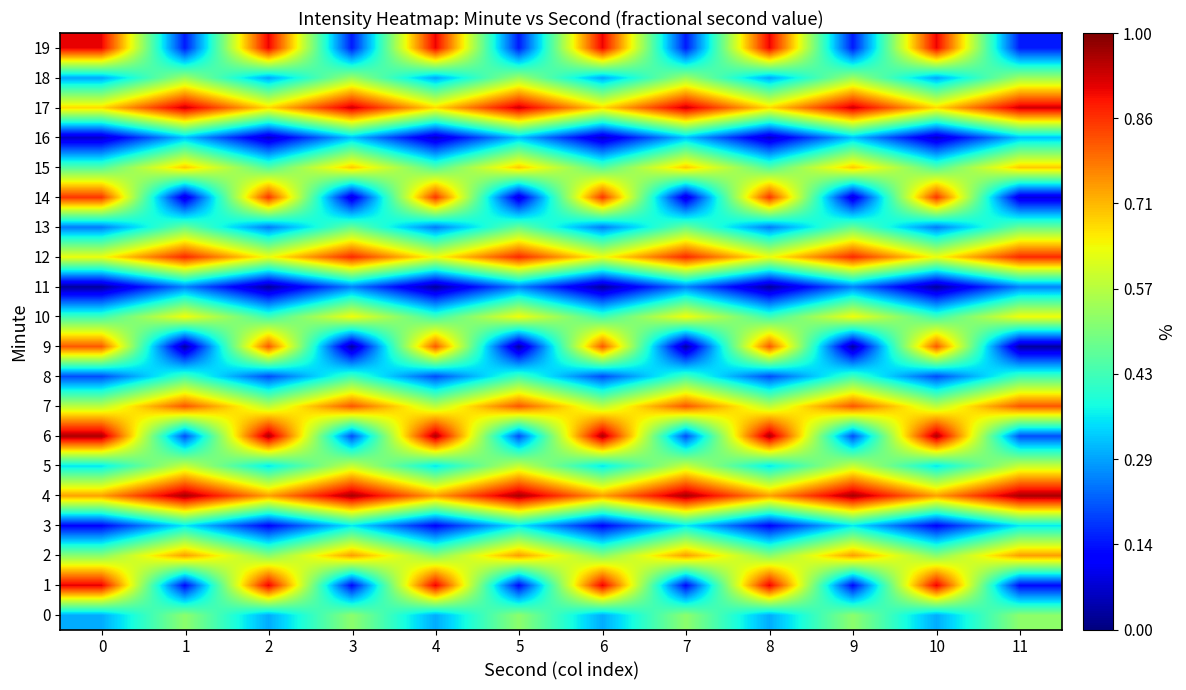

Between 2 and 9, which is larger?

9